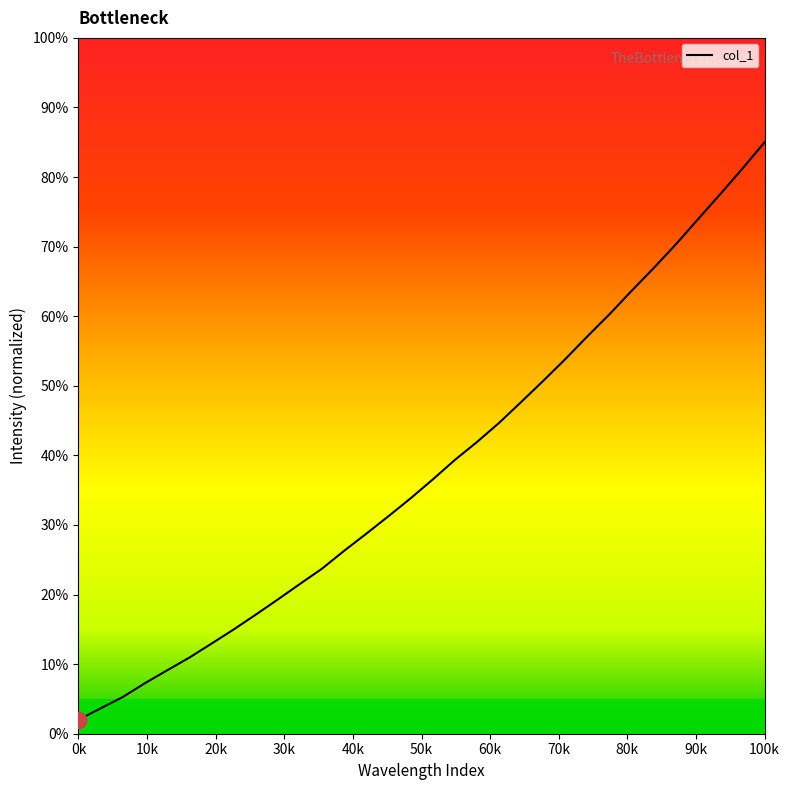

What is the maximum value shown in the chart?

85.0